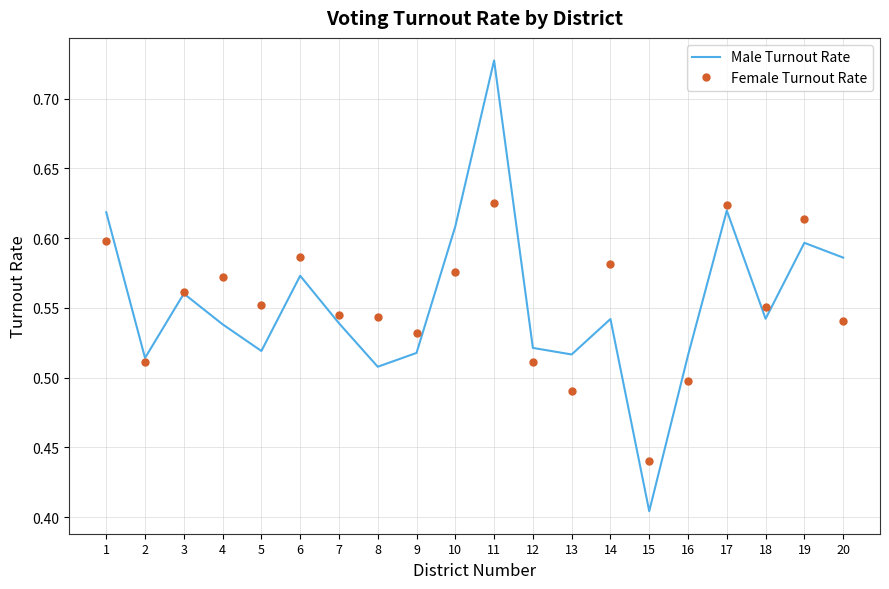

What is the total value across all series at 18?

1.1